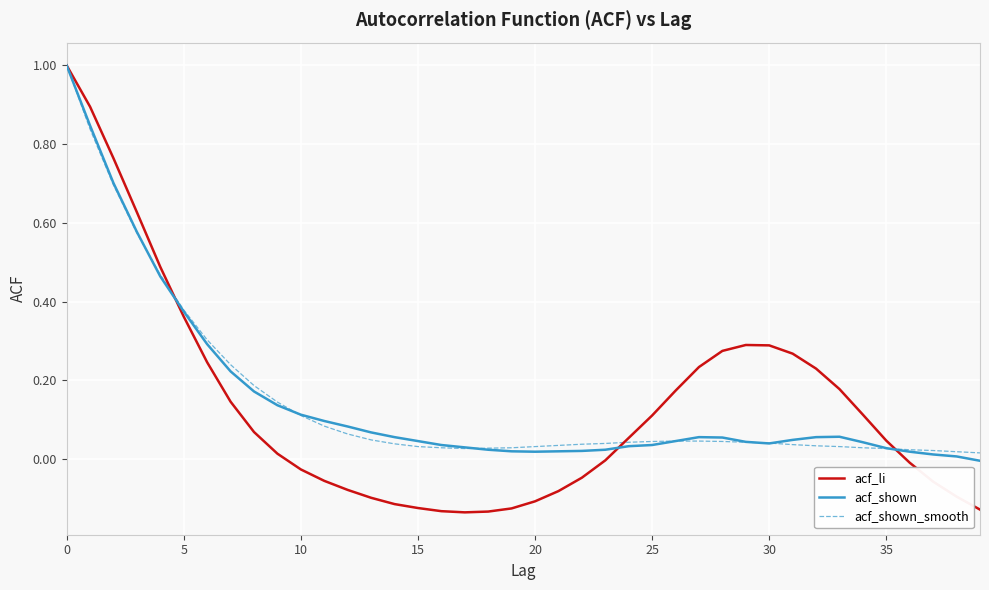

Which series has the widest spread of values?

acf_li